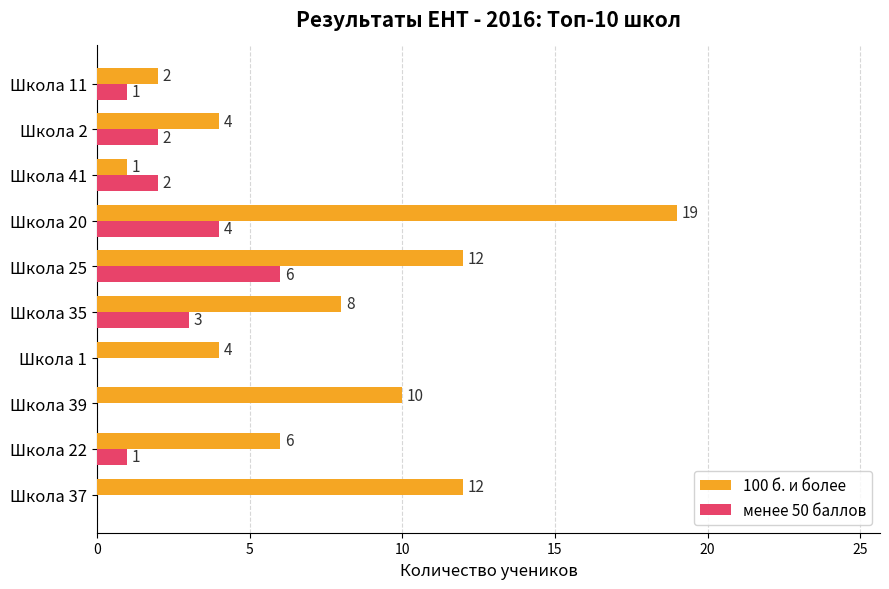

What is the average value of the менее 50 баллов series?

2